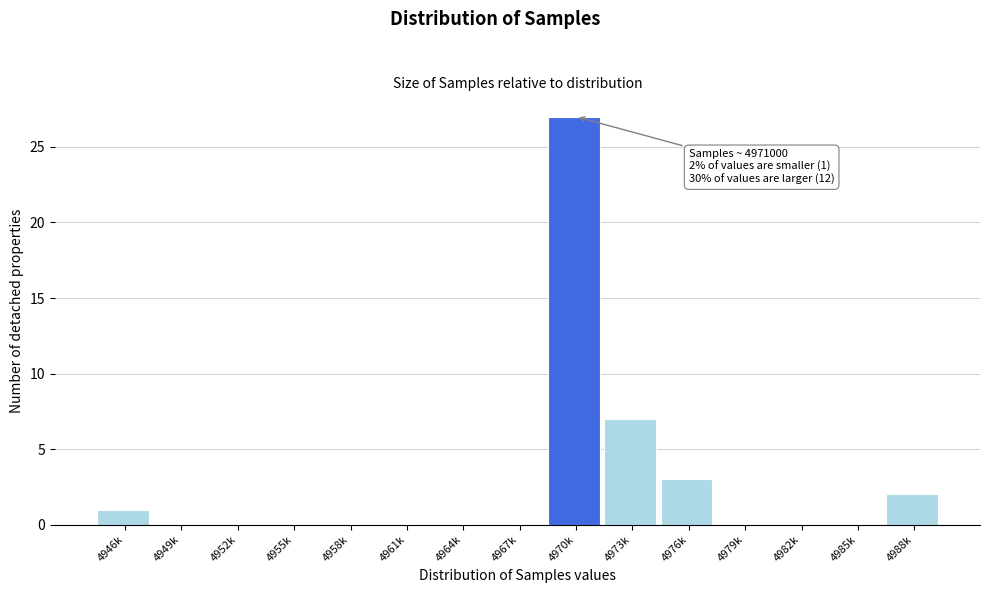

Reading left to right, list all the values displayed in this chart.

4946k=1	4949k=0	4952k=0	4955k=0	4958k=0	4961k=0	4964k=0	4967k=0	4970k=27	4973k=7	4976k=3	4979k=0	4982k=0	4985k=0	4988k=2